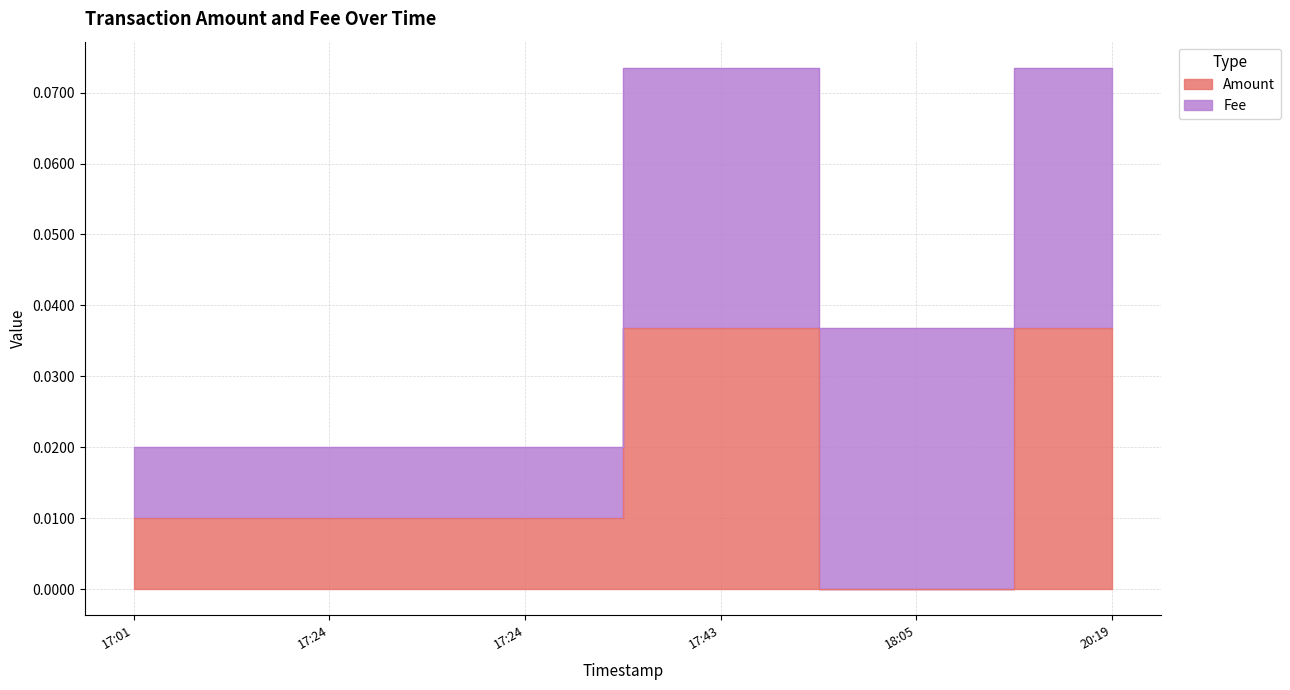

Is it true that the value at 18:05 is 0.0?

True